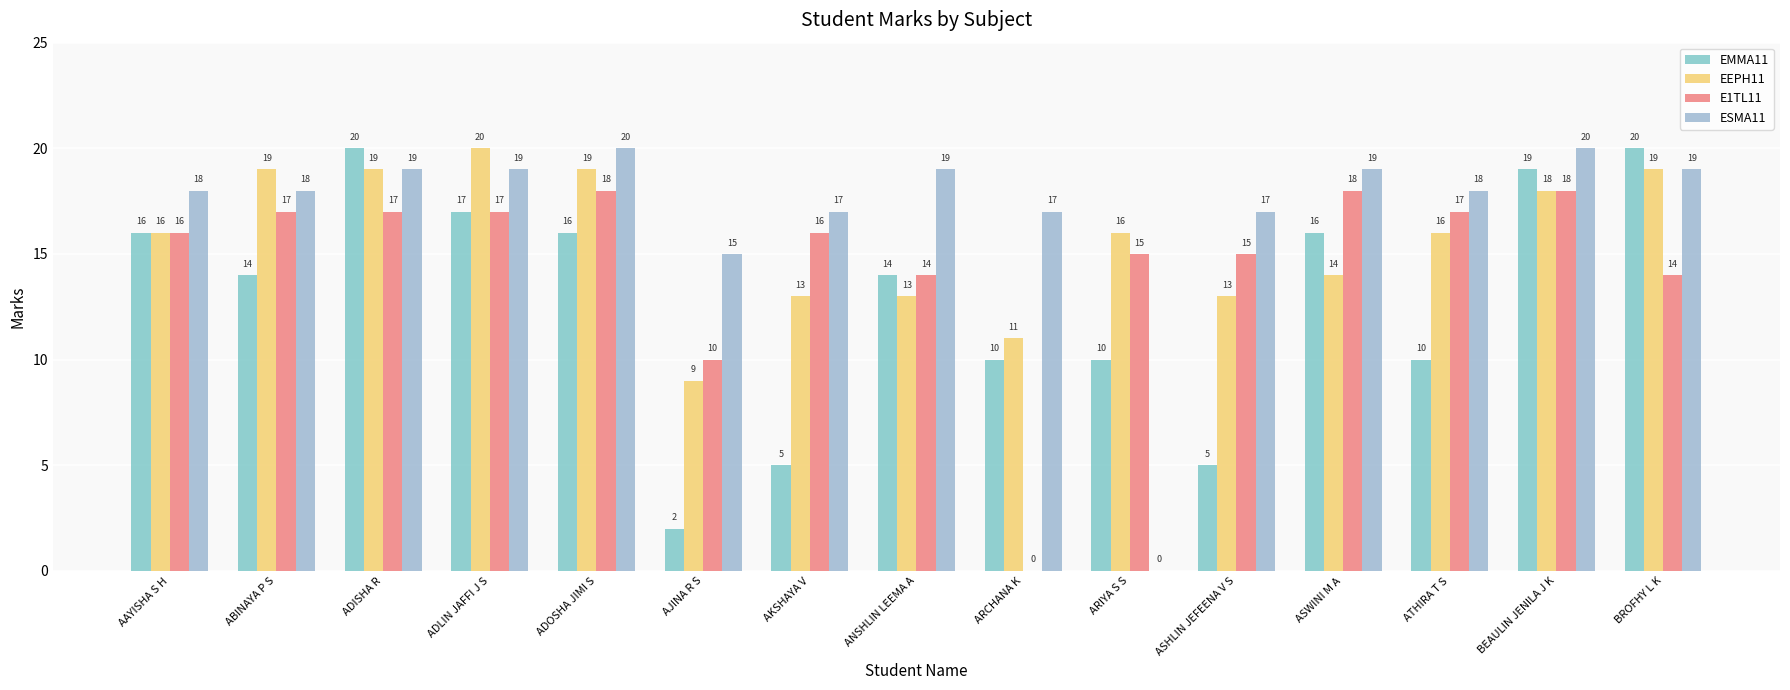

Reading left to right, list all the values displayed in this chart.

EMMA11: AAYISHA S H=16	ABINAYA P S=14	ADISHA R=20	ADLIN JAFFI J S=17	ADOSHA JIMI S=16	AJINA R S=2	AKSHAYA V=5	ANSHLIN LEEMA A=14	ARCHANA K=10	ARIYA S S=10	ASHLIN JEFEENA V S=5	ASWINI M A=16	ATHIRA T S=10	BEAULIN JENILA J K=19	BROFHY L K=20
EEPH11: AAYISHA S H=16	ABINAYA P S=19	ADISHA R=19	ADLIN JAFFI J S=20	ADOSHA JIMI S=19	AJINA R S=9	AKSHAYA V=13	ANSHLIN LEEMA A=13	ARCHANA K=11	ARIYA S S=16	ASHLIN JEFEENA V S=13	ASWINI M A=14	ATHIRA T S=16	BEAULIN JENILA J K=18	BROFHY L K=19
E1TL11: AAYISHA S H=16	ABINAYA P S=17	ADISHA R=17	ADLIN JAFFI J S=17	ADOSHA JIMI S=18	AJINA R S=10	AKSHAYA V=16	ANSHLIN LEEMA A=14	ARCHANA K=0	ARIYA S S=15	ASHLIN JEFEENA V S=15	ASWINI M A=18	ATHIRA T S=17	BEAULIN JENILA J K=18	BROFHY L K=14
ESMA11: AAYISHA S H=18	ABINAYA P S=18	ADISHA R=19	ADLIN JAFFI J S=19	ADOSHA JIMI S=20	AJINA R S=15	AKSHAYA V=17	ANSHLIN LEEMA A=19	ARCHANA K=17	ARIYA S S=0	ASHLIN JEFEENA V S=17	ASWINI M A=19	ATHIRA T S=18	BEAULIN JENILA J K=20	BROFHY L K=19